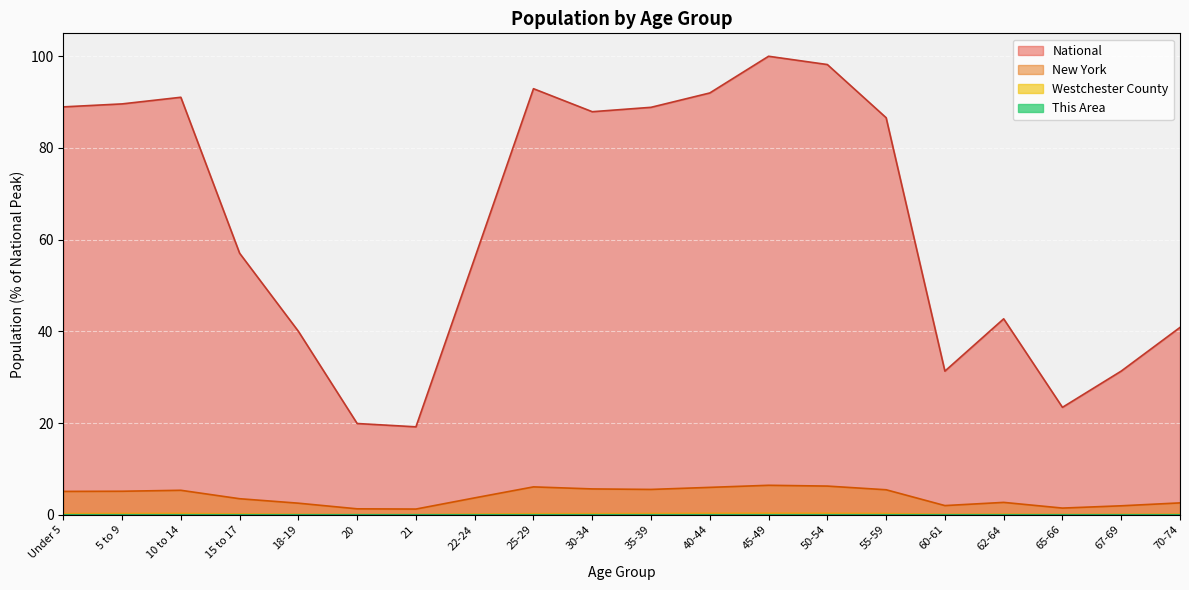

At which category does the chart reach its peak across all series?

45-49